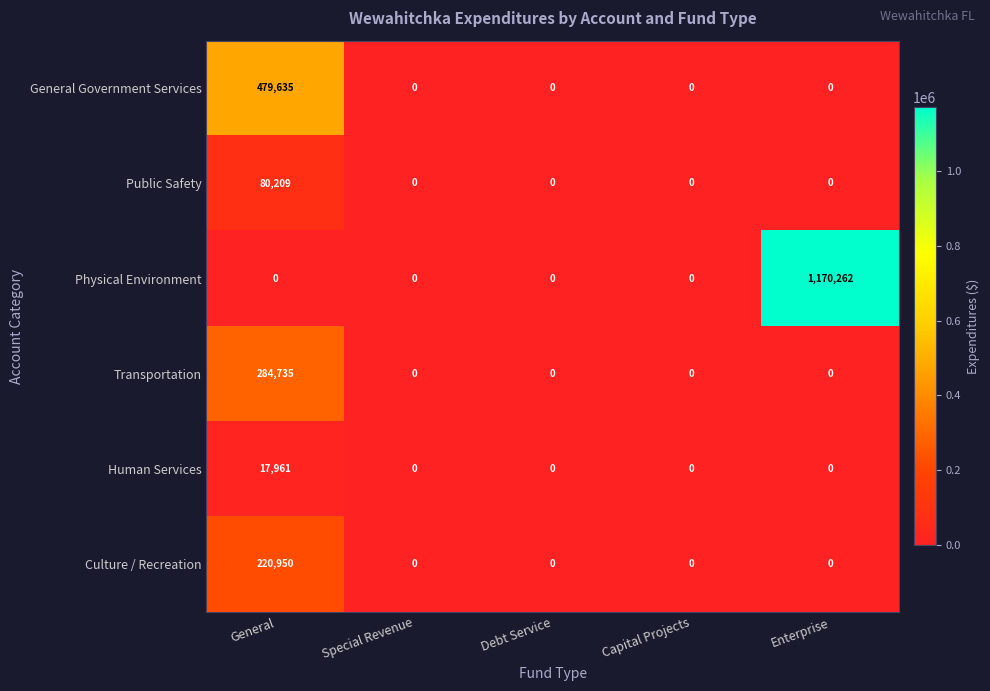

Is it true that Physical Environment equals 1170262 at Enterprise?

True